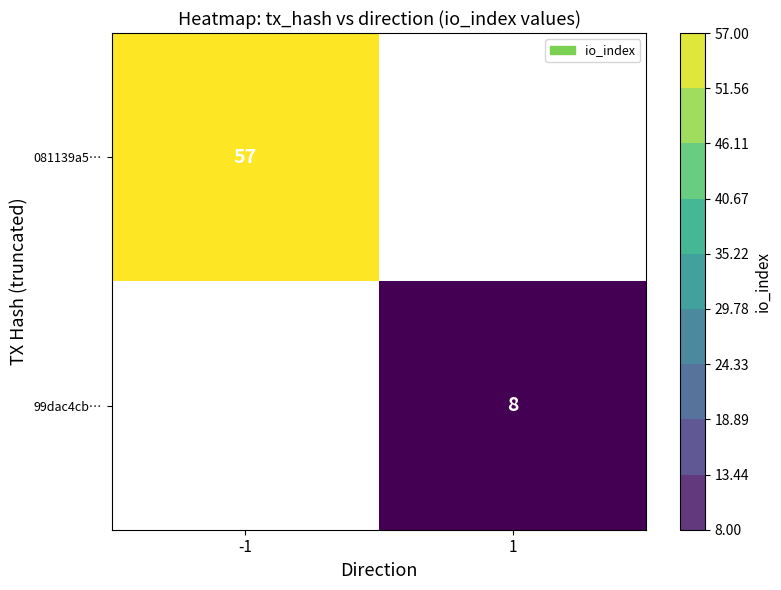

What is the greatest value displayed?

57.0